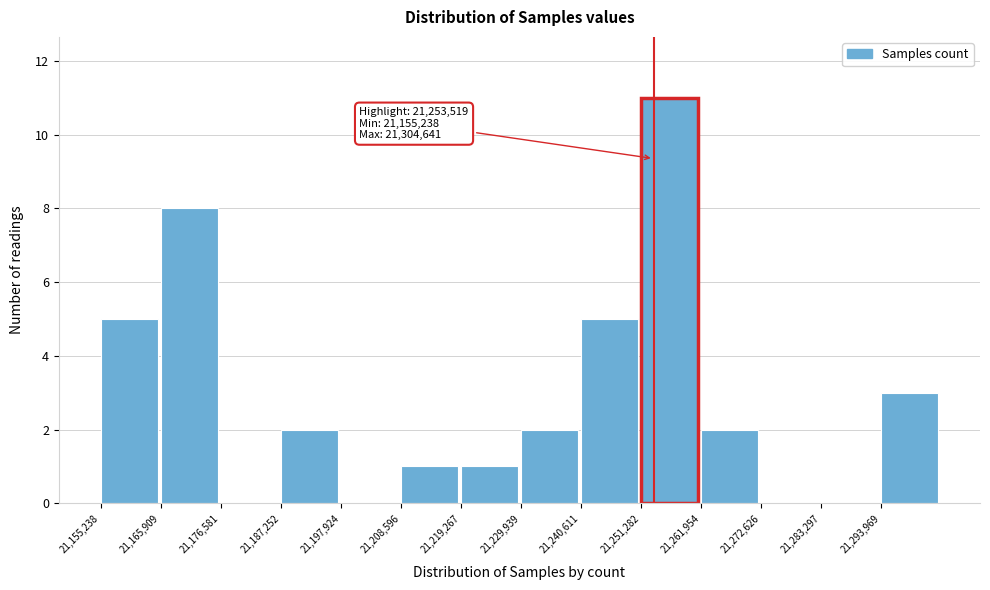

Over which range of the x-axis is the bar tallest?

21252000 to 21262000